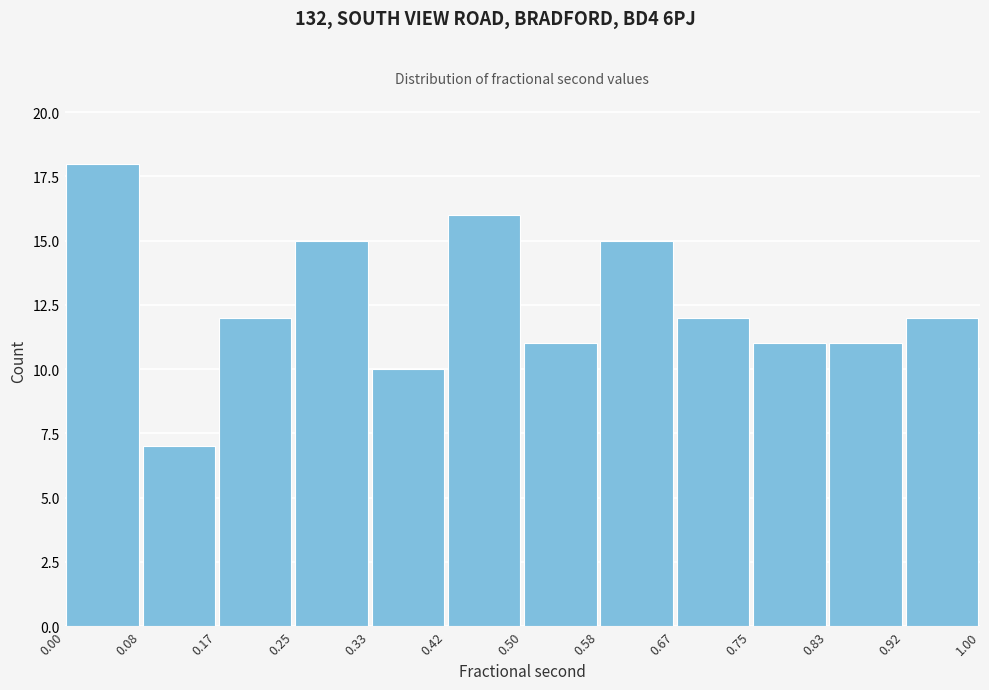

Which range on the x-axis has the tallest bar?

0.00 to 0.08